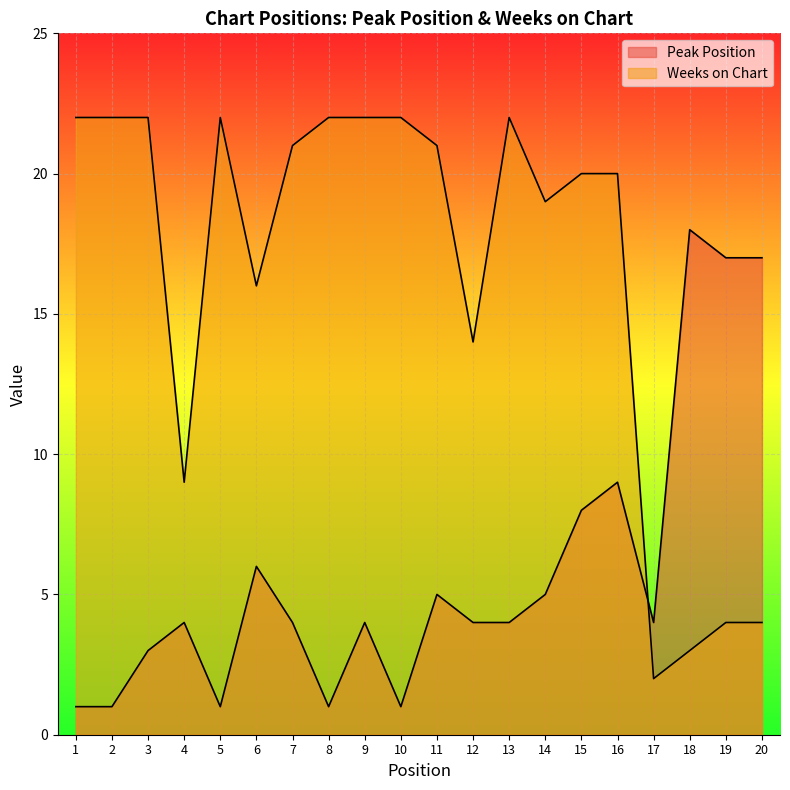

Which series has the largest total across all categories?

Weeks on Chart